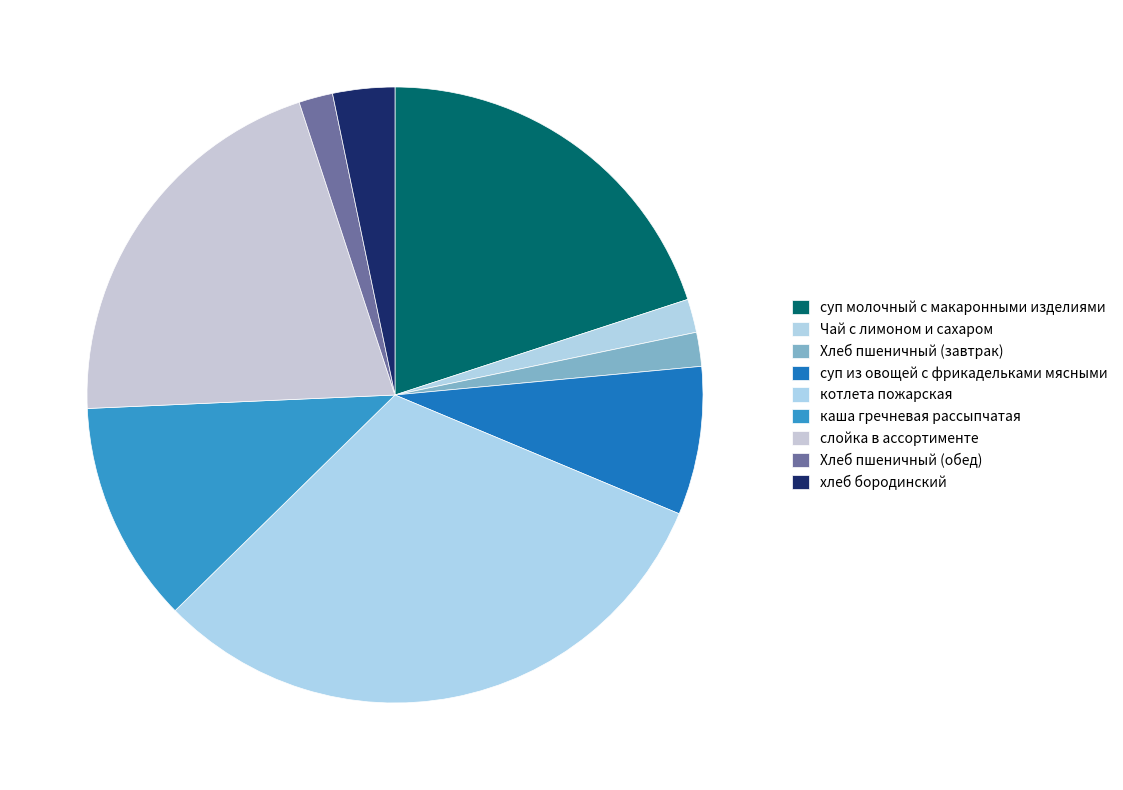

Rank the categories by value from highest to lowest.

котлета пожарская, слойка в ассортименте, суп молочный с макаронными изделиями, каша гречневая рассыпчатая, суп из овощей с фрикадельками мясными, хлеб бородинский, Хлеб пшеничный (завтрак), Хлеб пшеничный (обед), Чай с лимоном и сахаром